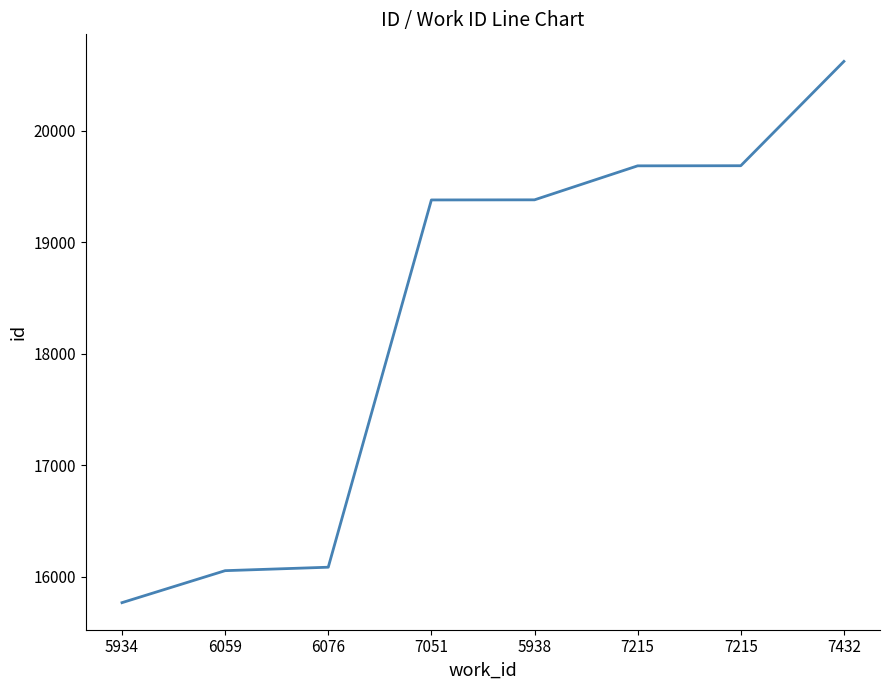

Rank the categories by value from lowest to highest.

5934, 6059, 6076, 7051, 5938, 7215, 7215, 7432